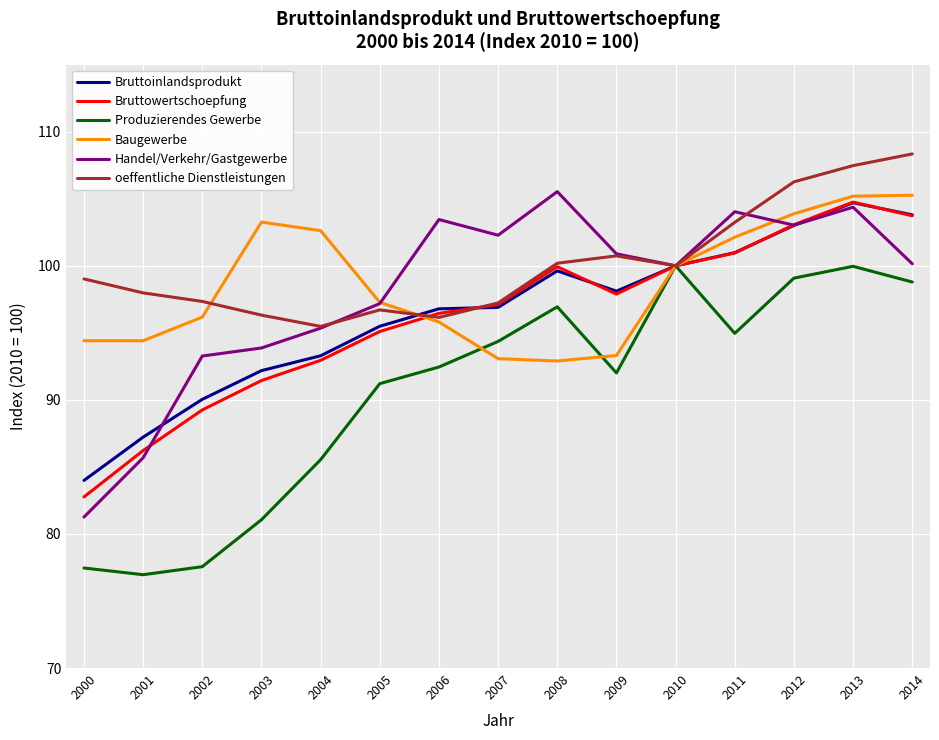

What is the total value across all series at 2009?

583.0